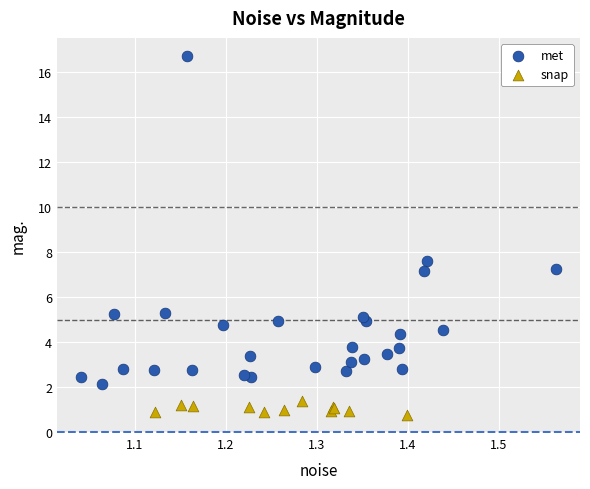

Which series contains the lowest Y value?

snap